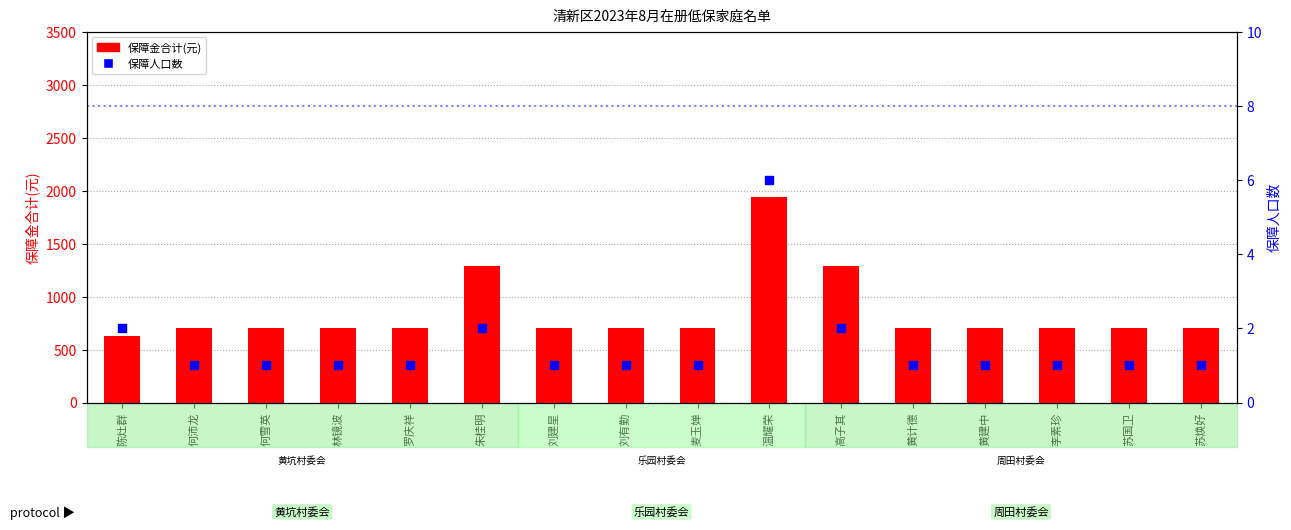

At which category is the sum across all series the highest?

温耀荣